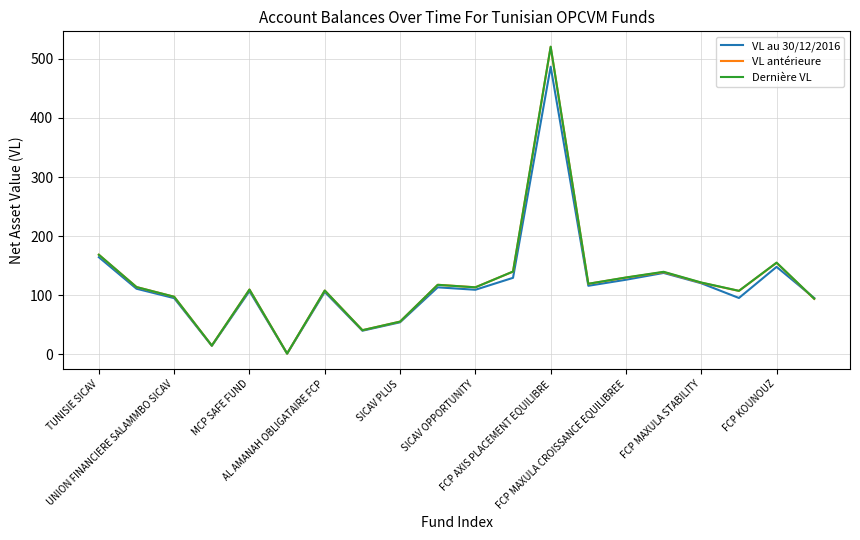

What is the greatest value displayed?

520.3